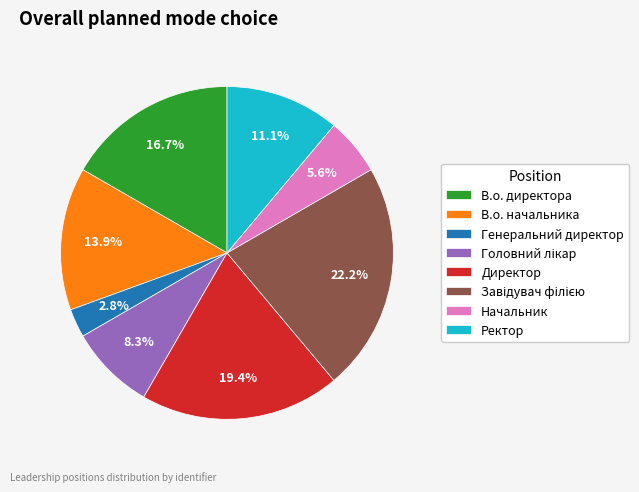

What is the smallest slice in the pie chart?

Генеральний директор